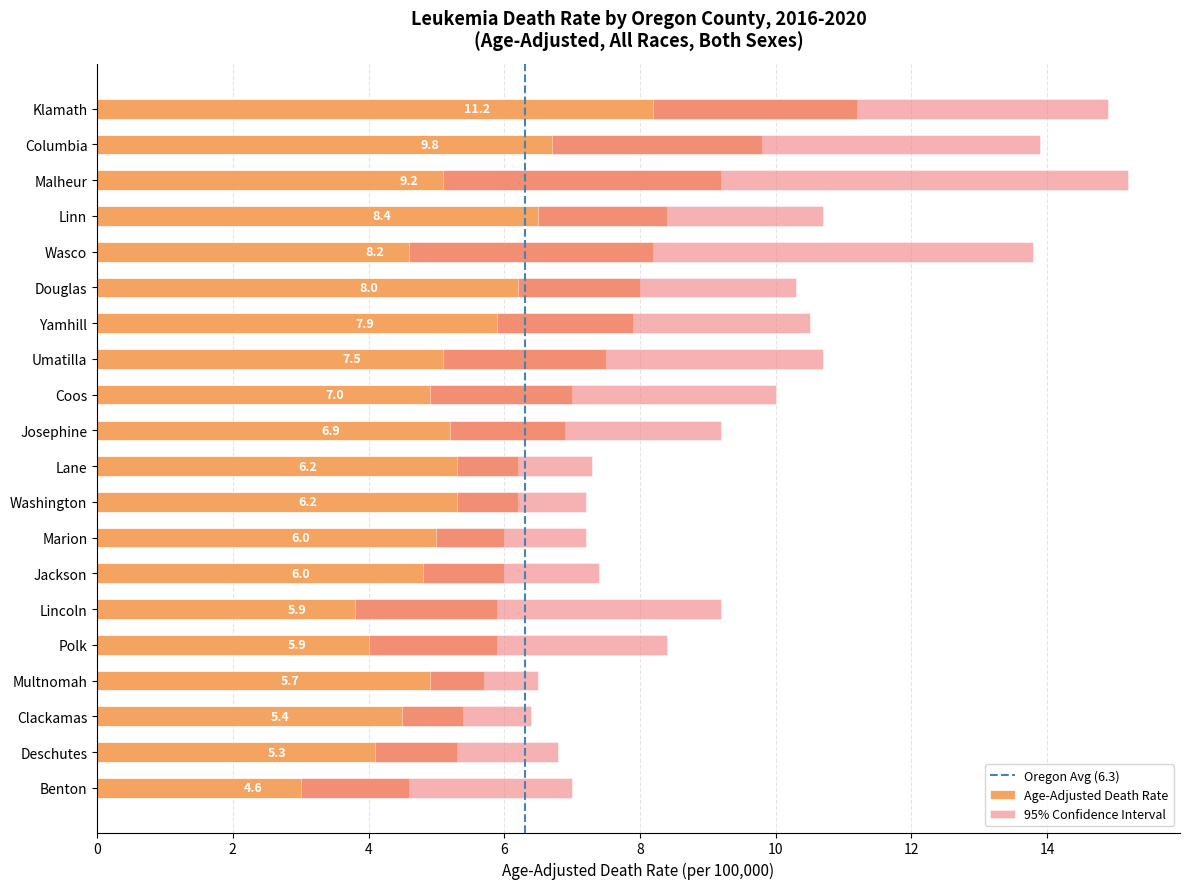

What is the total value across all series at Josephine?

21.3